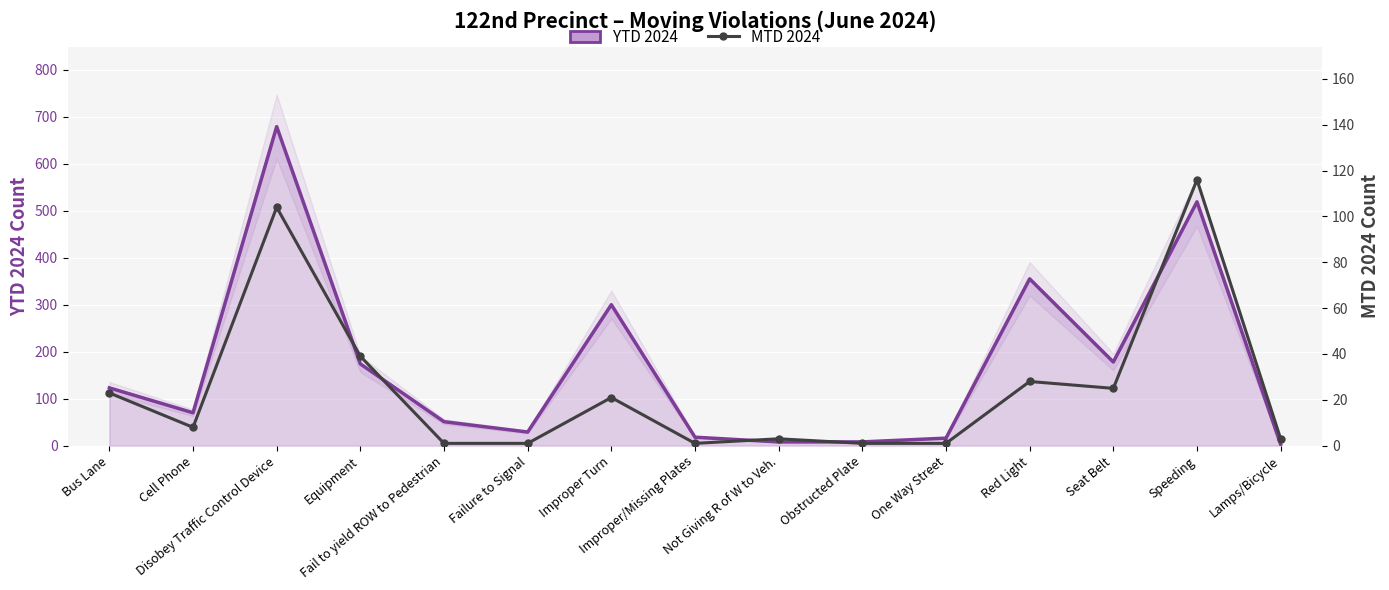

Is it true that MTD 2024 equals 104 at Disobey Traffic Control Device?

True